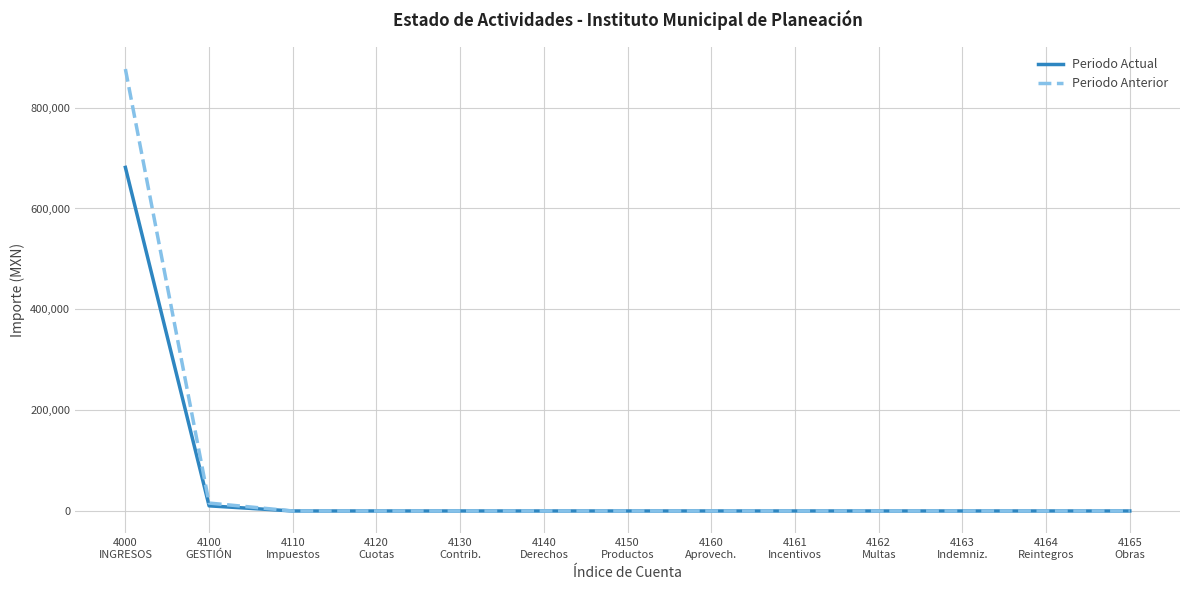

Which series has the largest total across all categories?

Periodo Anterior